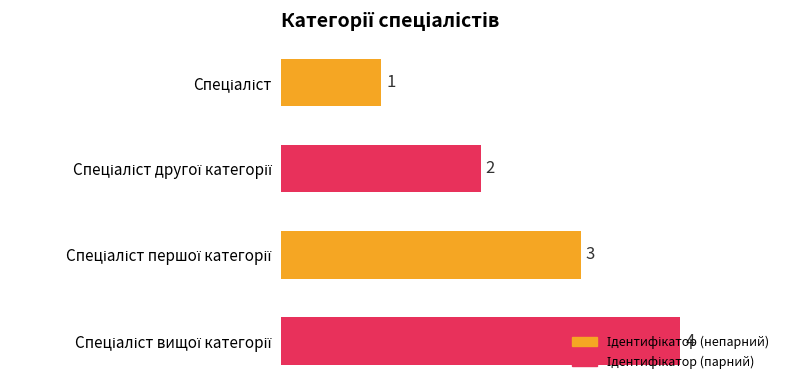

Count the values in the range 2 to 4.

3